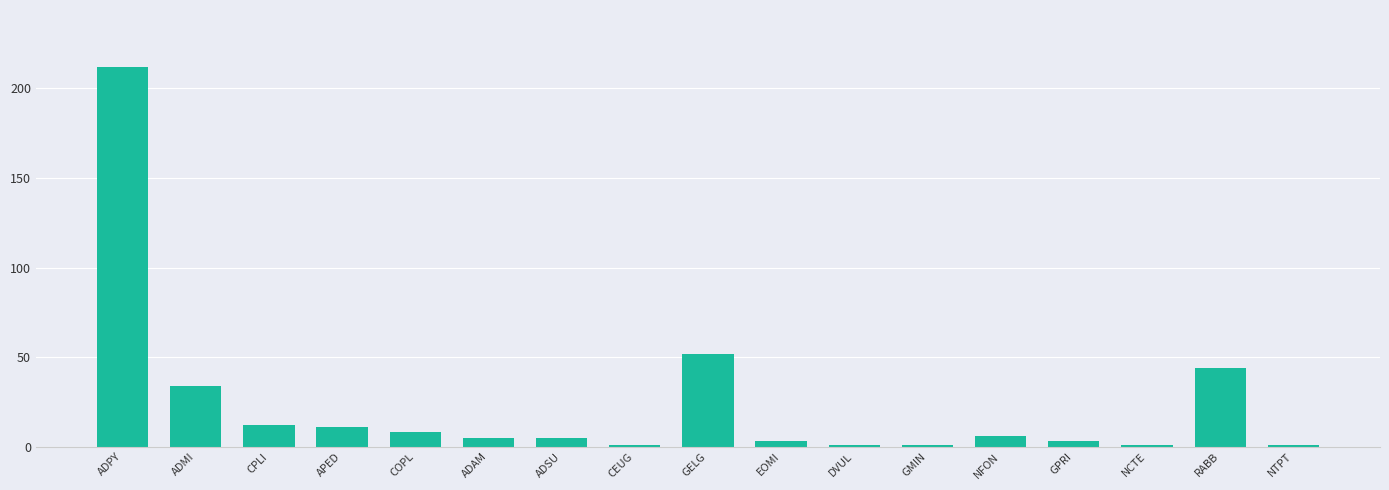

What is the change in value from ADMI to DVUL?

-33